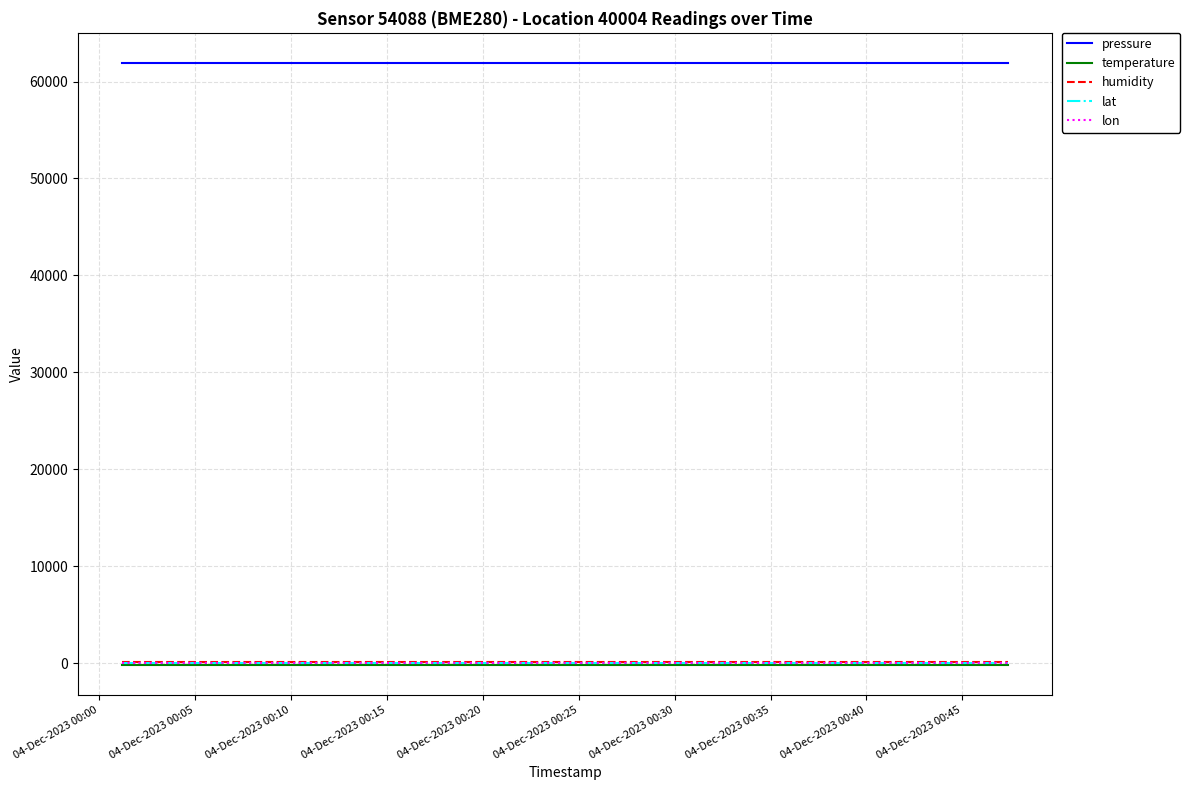

What is the lowest value of the pressure series?

61918.5